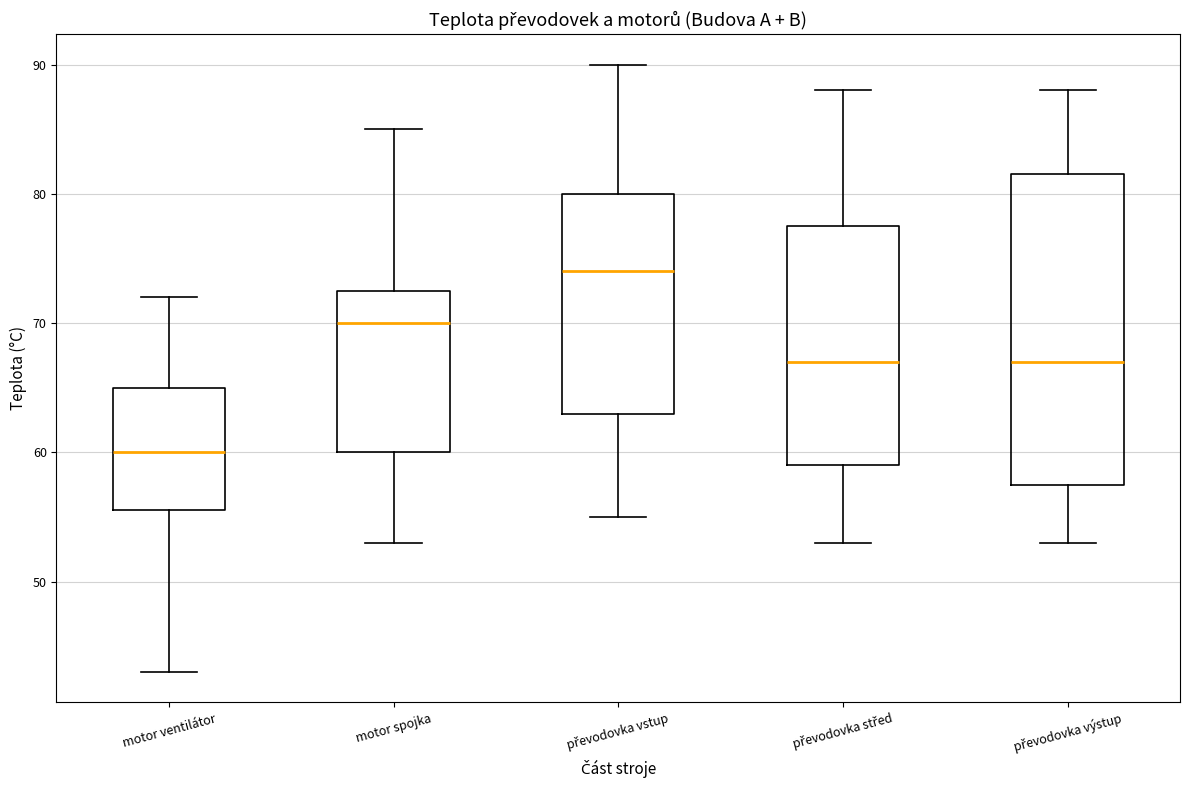

Which box's median line is the highest?

převodovka vstup